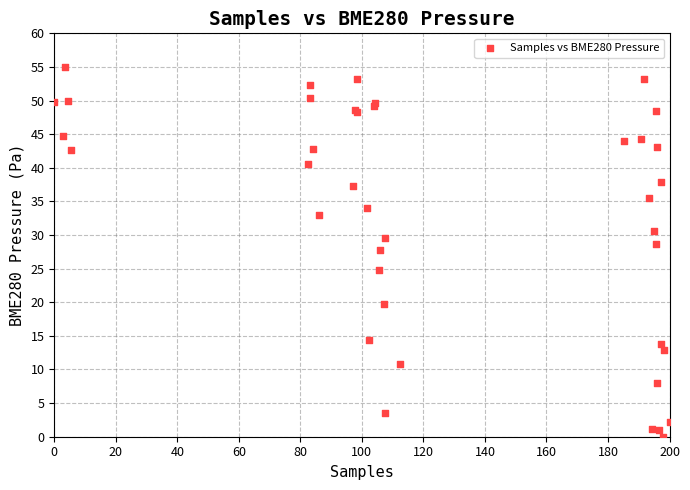

What Y value in the scatter plot is closest to 27?

27.8